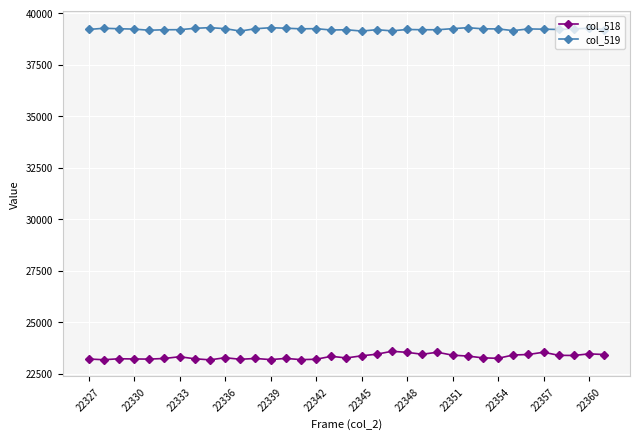

List the series in order of their peak value, highest first.

col_519, col_518